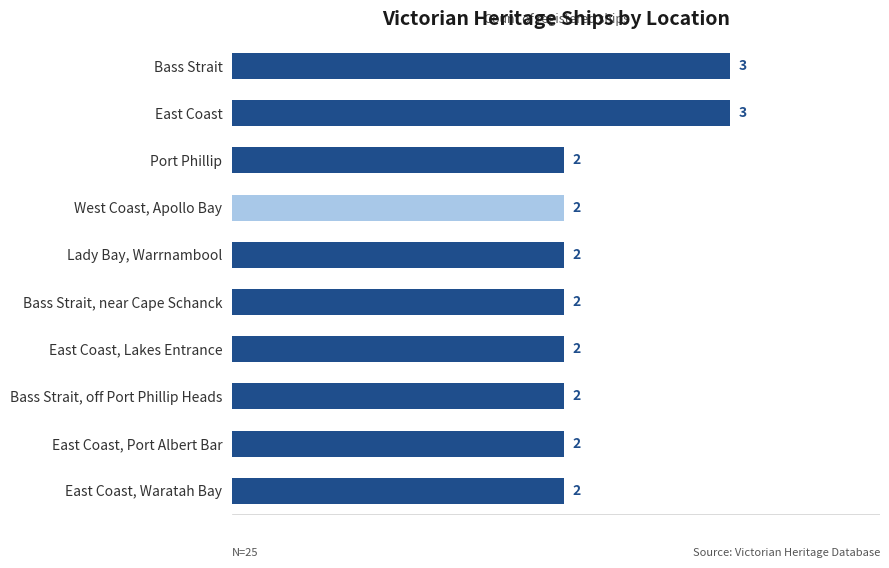

Count the values in the range 2 to 3.

10